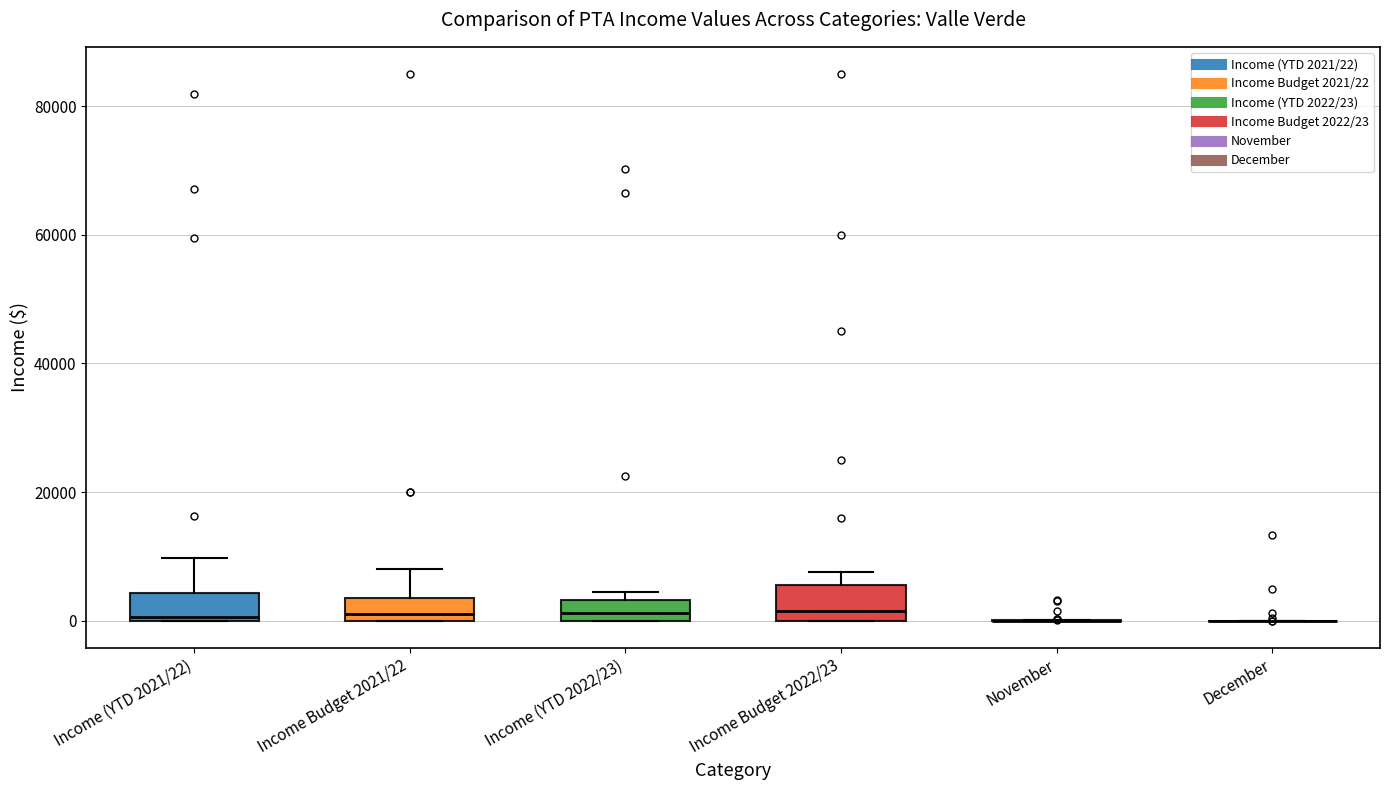

Reading left to right, transcribe this box plot: for each box, give where its median line is, the range the box spans, and where its two whiskers end, as read against the y-axis. The values are not printed on the chart, so give them approximately, as read against the axis.

Income (YTD 2021/22): median 0 (just above the box's lower edge), box 0 to 4000, whiskers 0 to 10000
Income Budget 2021/22: median 2000, box 0 to 4000, whiskers 0 to 8000
Income (YTD 2022/23): median 2000, box 0 to 4000, whiskers 0 to 4000 (just above the box's upper edge)
Income Budget 2022/23: median 2000, box 0 to 6000, whiskers 0 to 8000
November: box collapsed to a line at 0, whiskers 0 to 0
December: box collapsed to a line at 0, whiskers 0 to 0